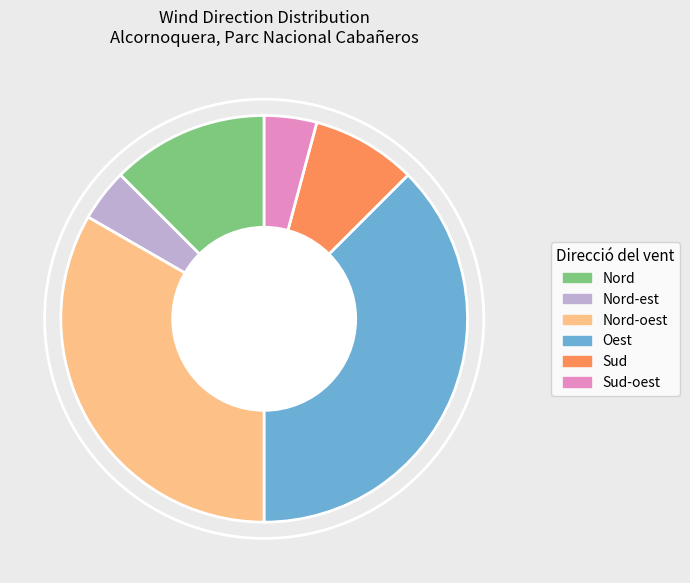

Does any single category account for the majority?

No